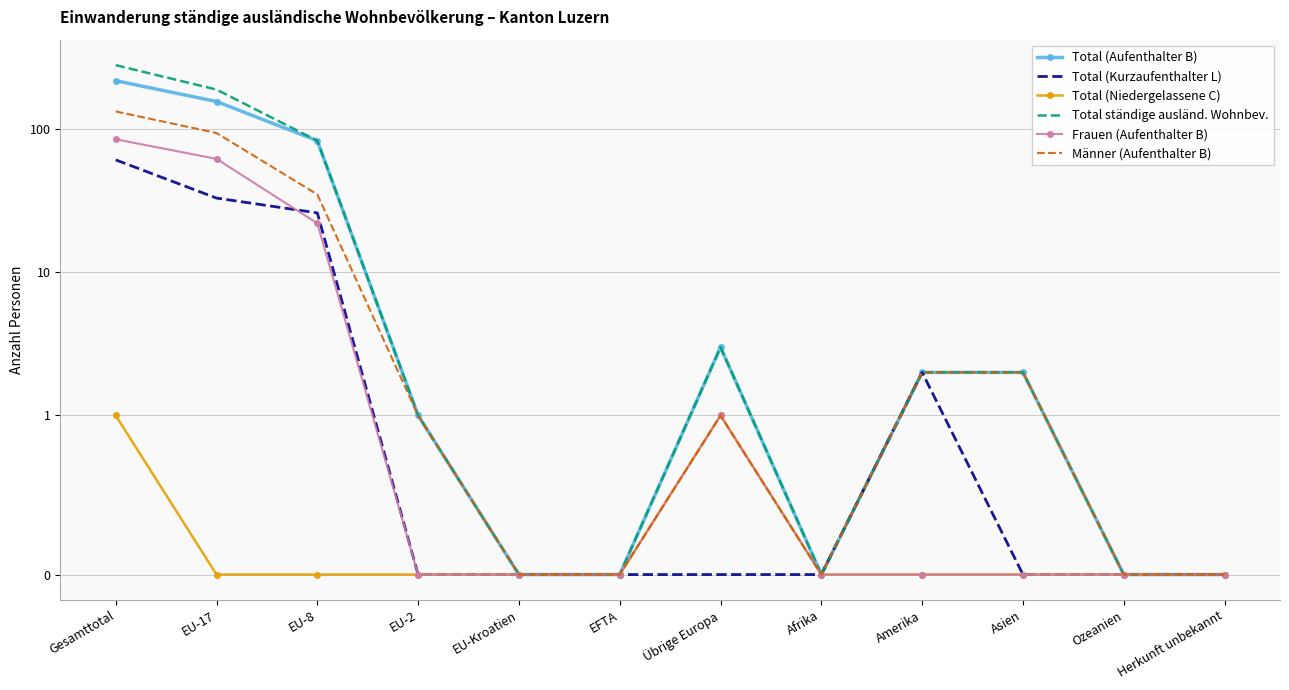

The value of Total (Aufenthalter B) at Asien is 3. True or false?

False